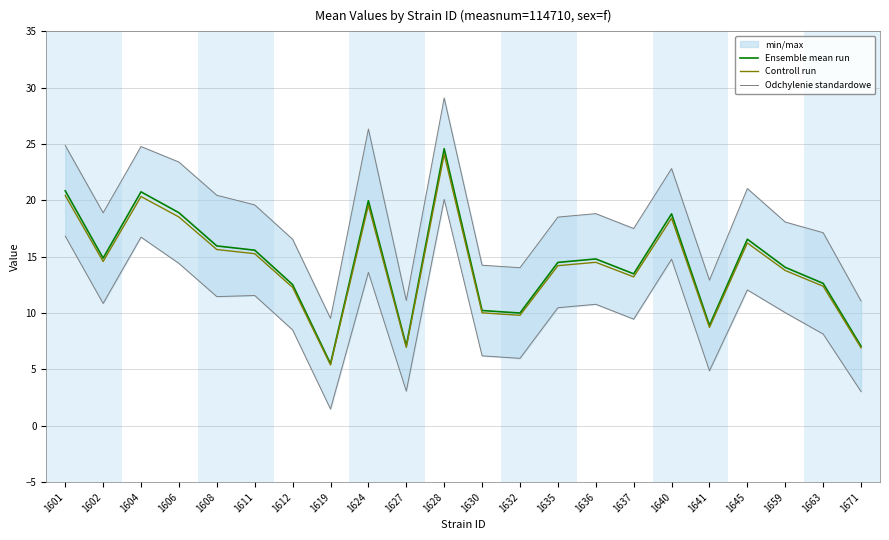

Which category has the lowest value in the Controll run series?

1619